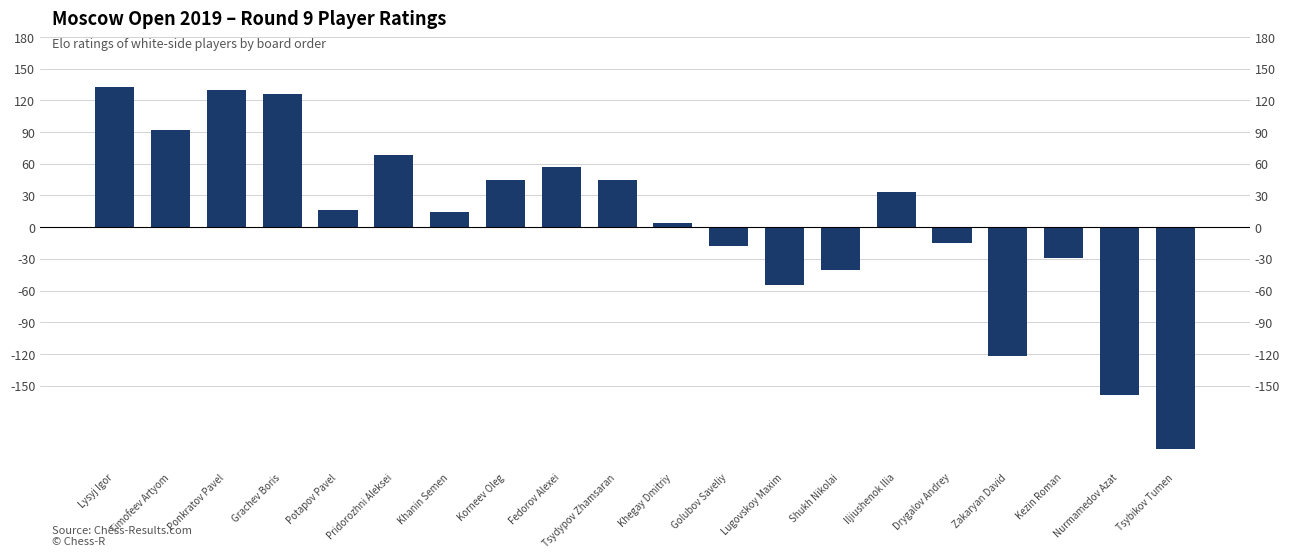

True or false: the data shows 92 at Timofeev Artyom.

True